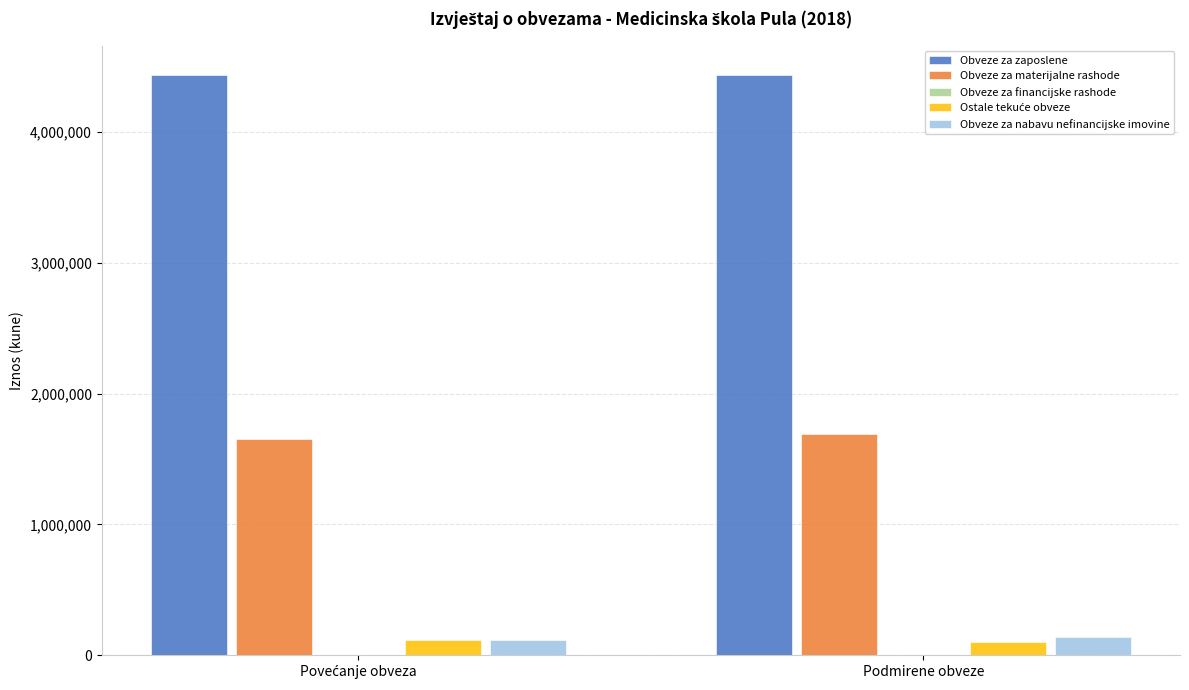

What is the maximum value shown in the chart?

4435814